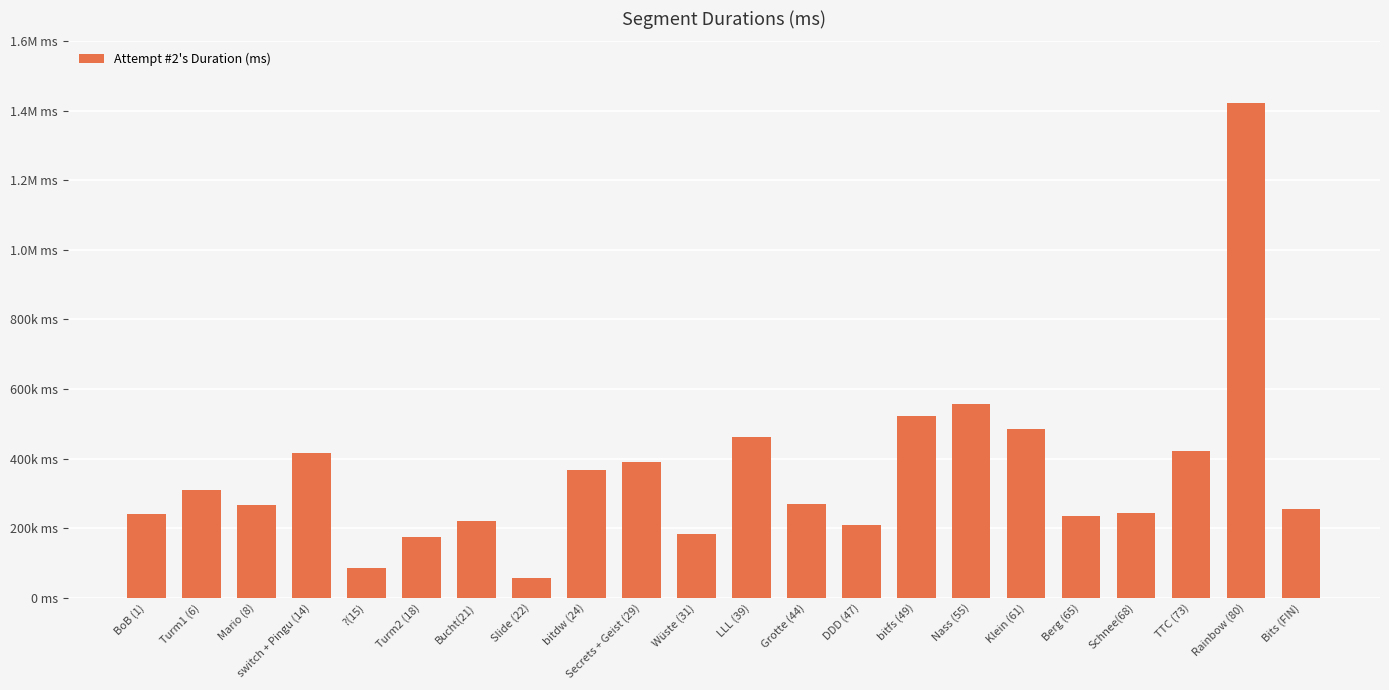

Which label corresponds to the largest value in the chart?

Rainbow (80)